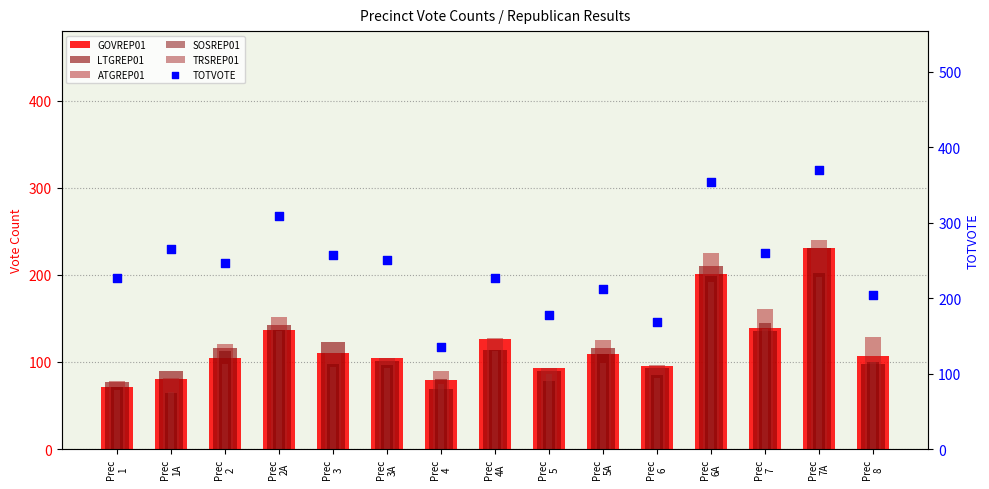

What are all the series names shown in the legend?

GOVREP01, LTGREP01, ATGREP01, SOSREP01, TRSREP01, TOTVOTE